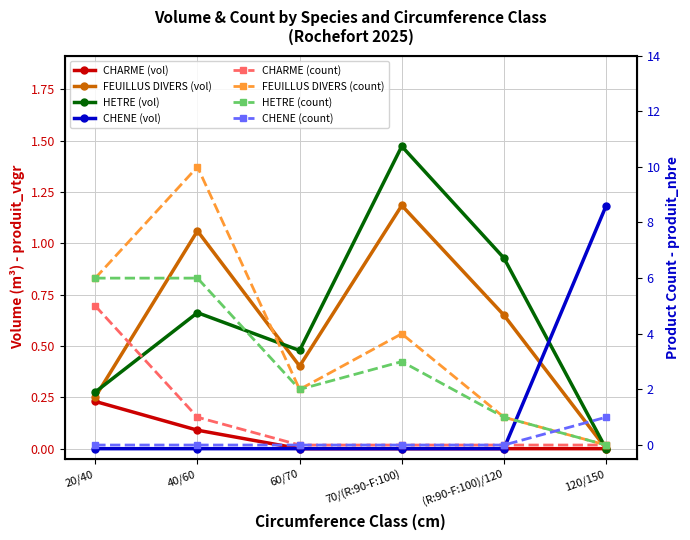

What is the label of the 2nd point from the right?

(R:90-F:100)/120